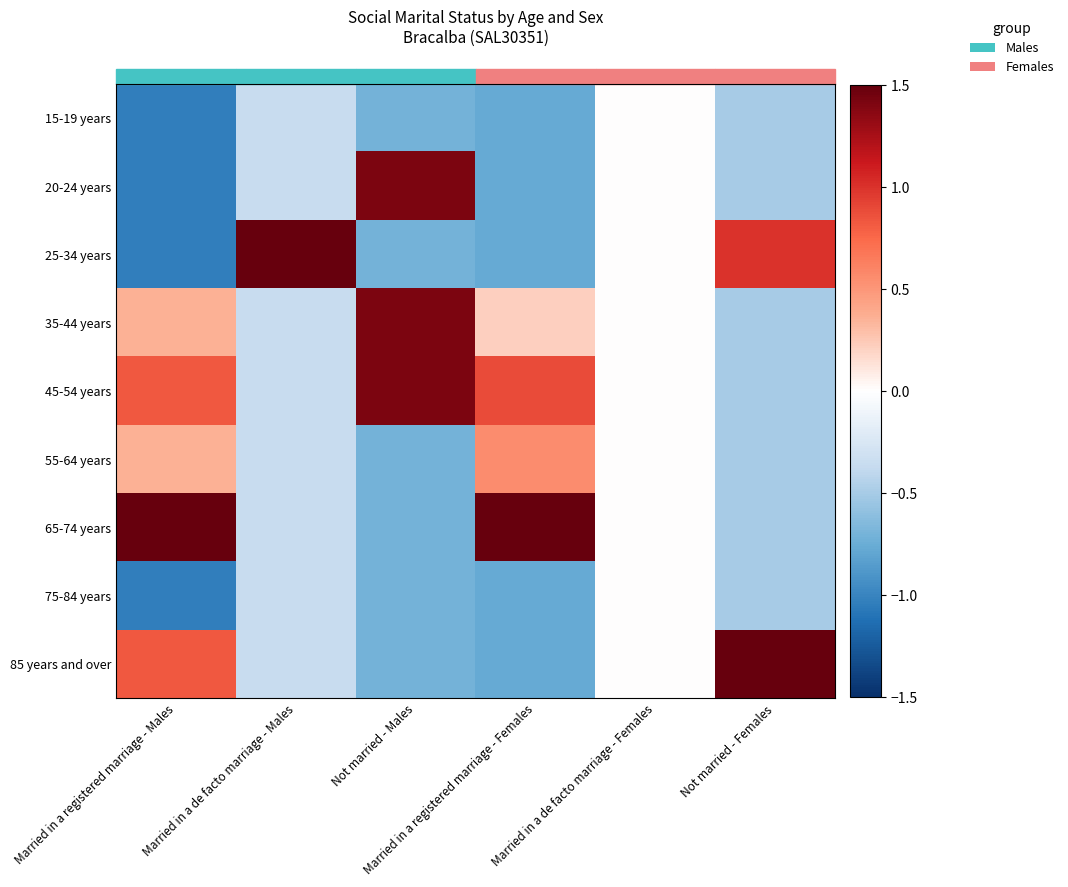

At how many categories does at least one series exceed 0?

5